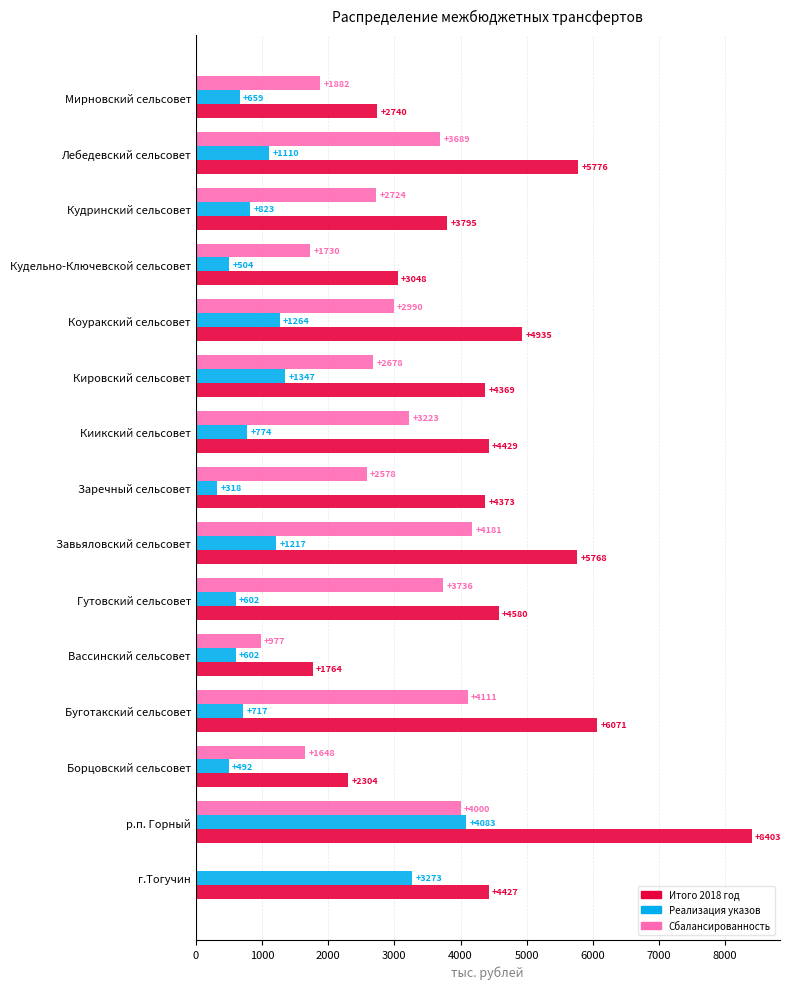

Between Вассинский сельсовет and Кудринский сельсовет, which series saw the biggest shift?

Итого 2018 год